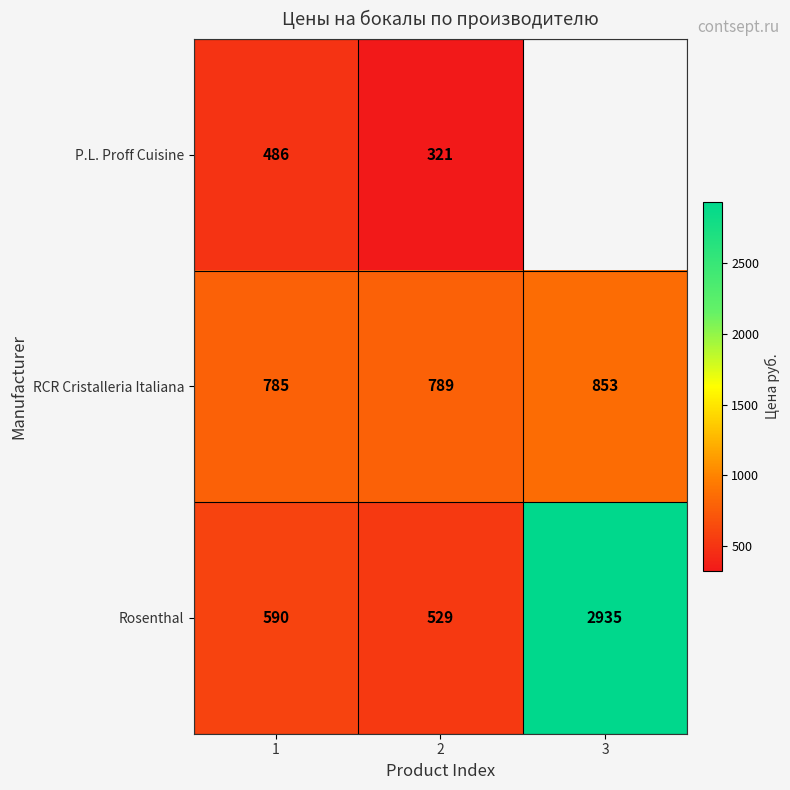

True or false: Rosenthal has a value of 590 at 1.

True